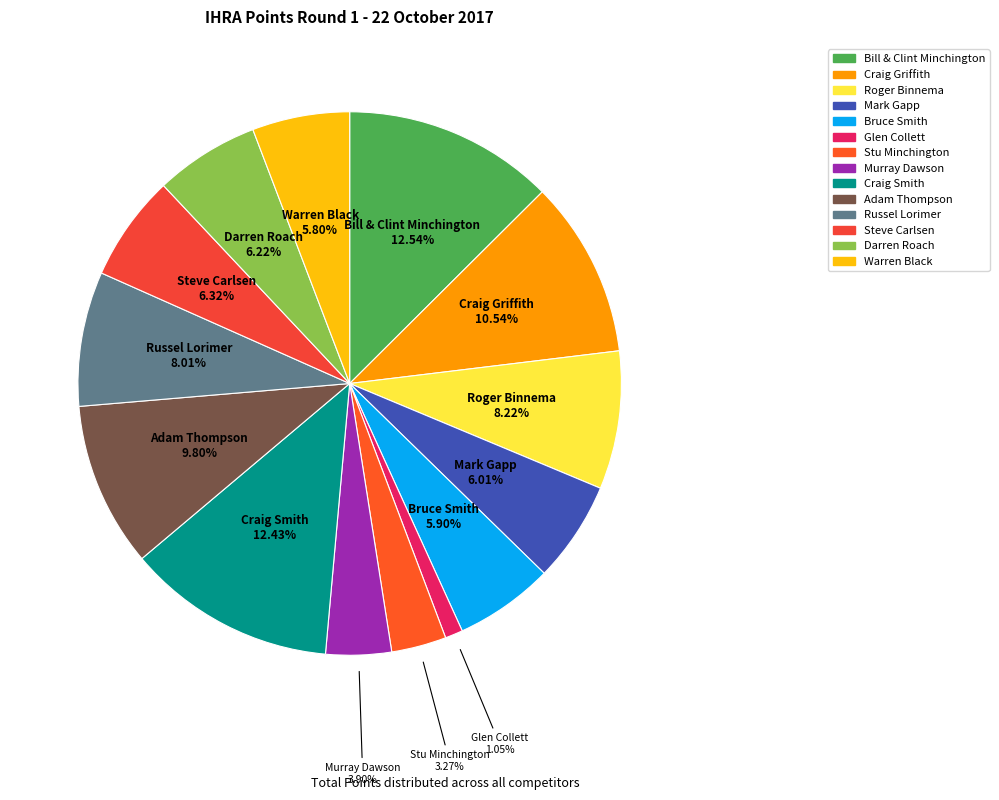

How many slices are in this pie chart?

14